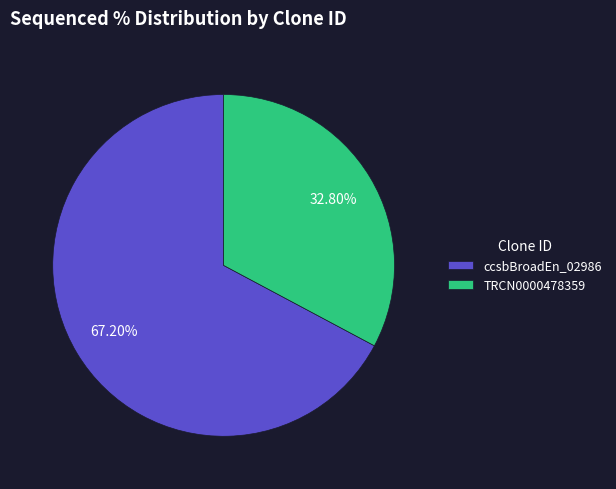

Count the number of slices in the pie.

2